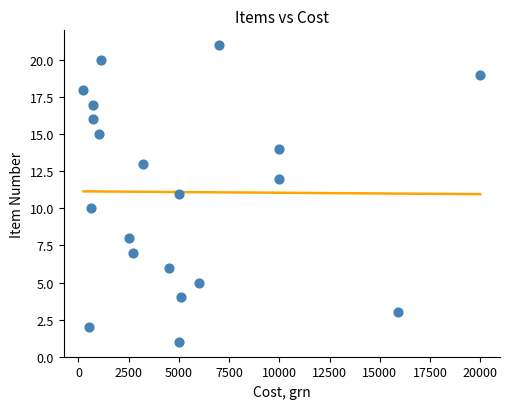

What is the range of Y values (max minus min)?

20